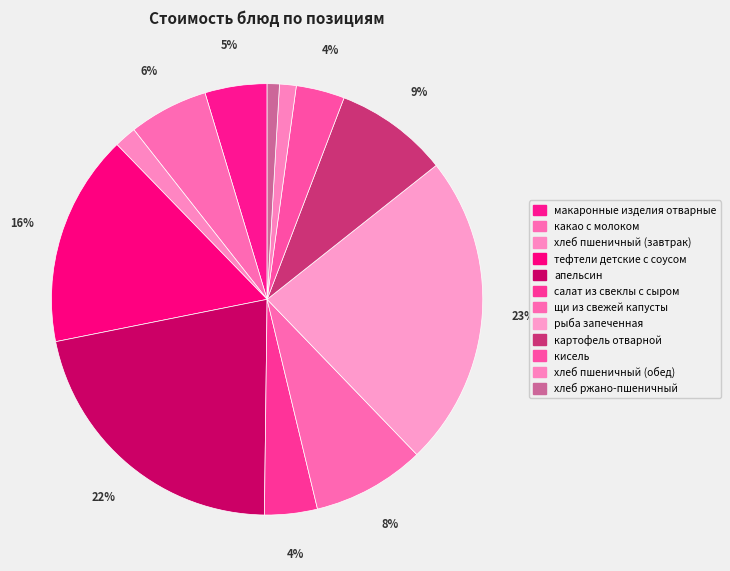

How many segments does this pie chart have?

12